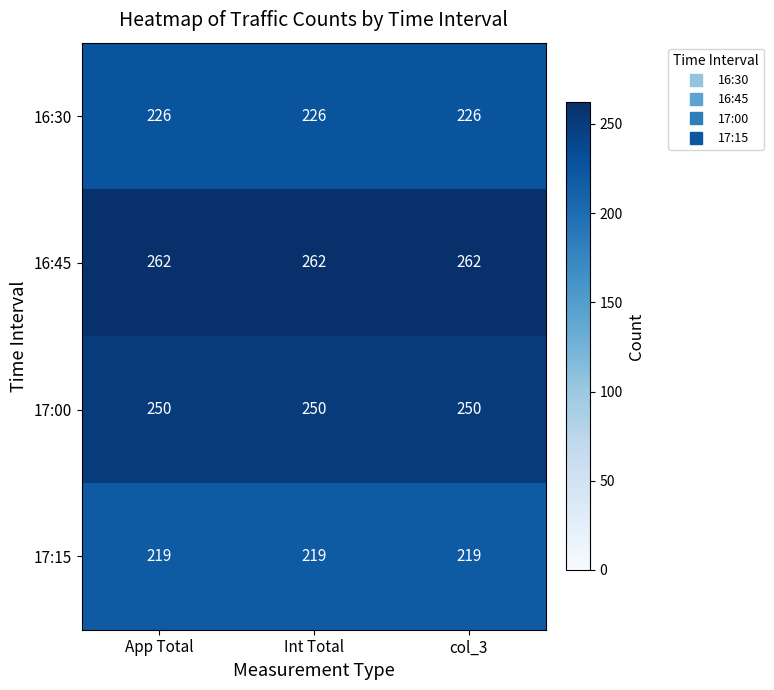

Is it true that 16:45 equals 362 at Int Total?

False